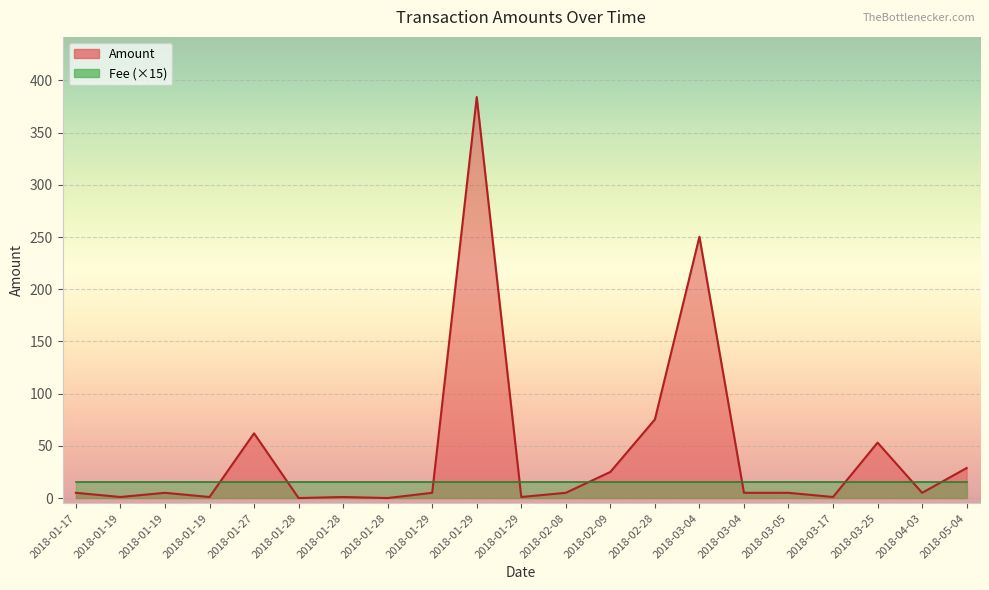

Reading left to right, what are all the values shown in this chart?

5.0	1.0	5.0	1.0	62.0	0.0	1.0	0.0	5.0	384.1	1.0	5.0	25.0	75.2	250.3	5.0	5.0	1.0	53.1	5.0	28.7